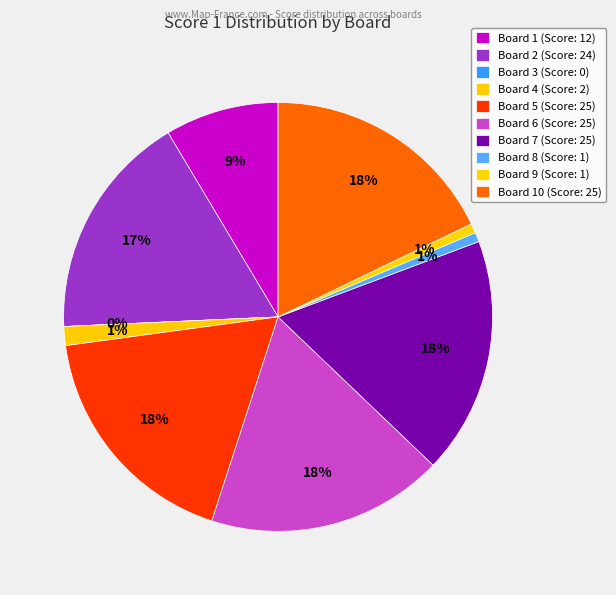

Does any single category account for the majority?

No